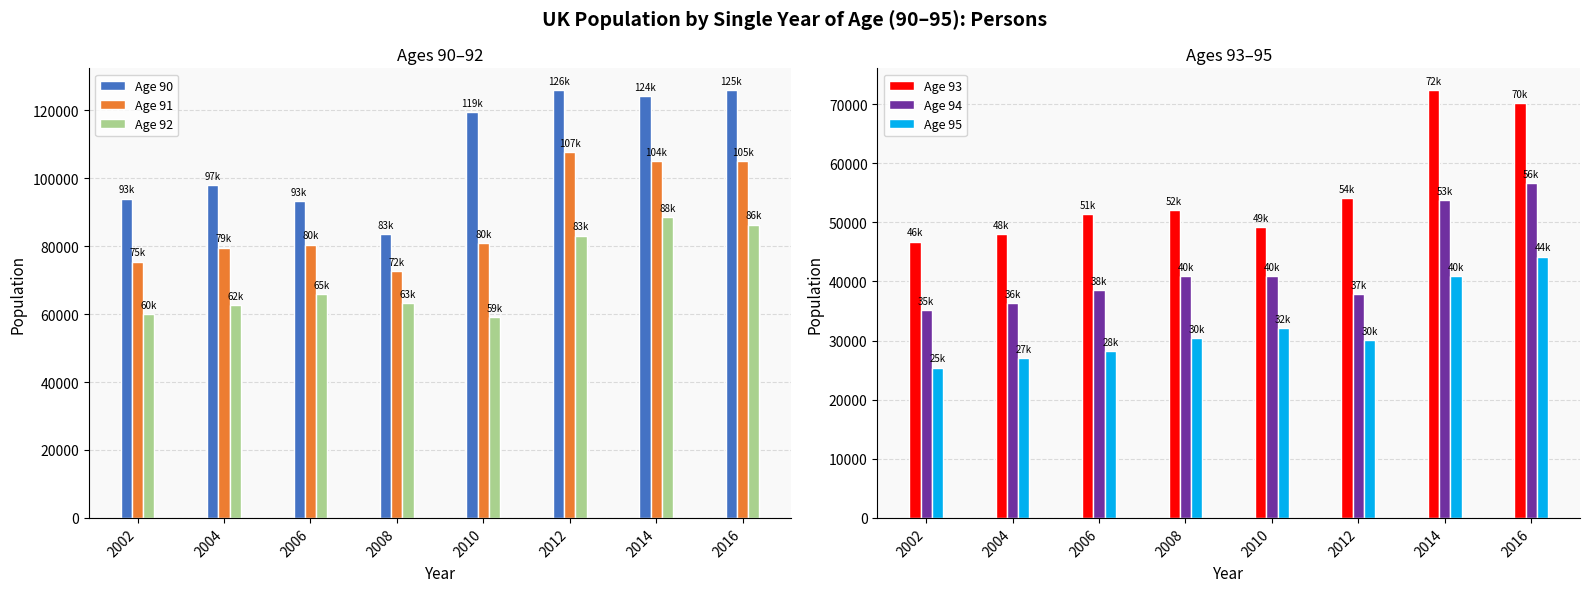

True or false: Age 94 has a value of 65073 at 2012.

False